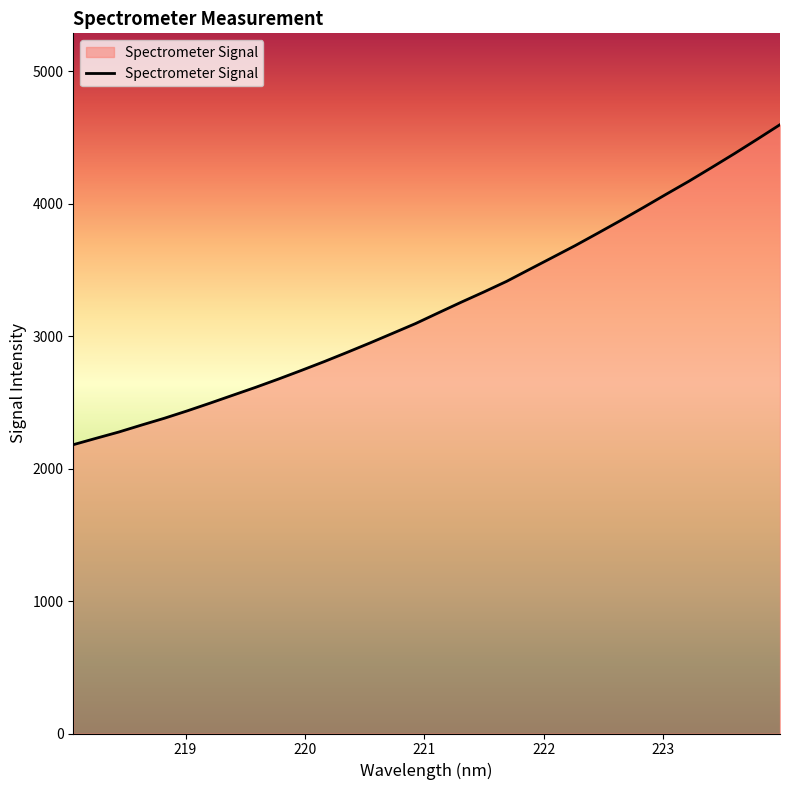

What is the difference between the maximum and minimum values?

2416.4